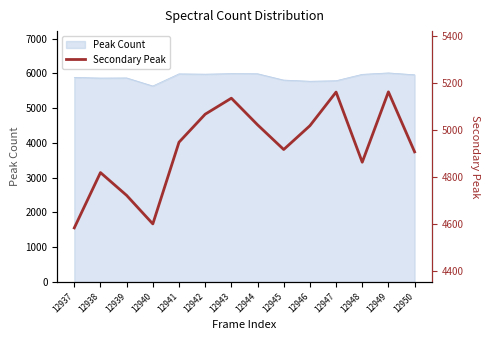

Is it true that Peak Count equals 3104 at 12945?

False